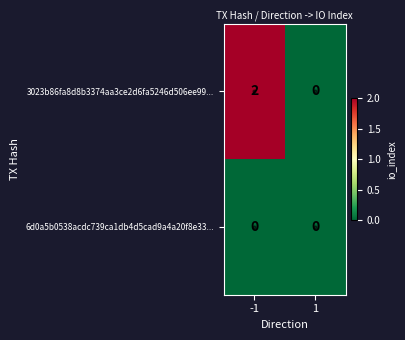

Rank the series by their average value, from lowest to highest.

6d0a5b0538acdc739ca1db4d5cad9a4a20f8e33..., 3023b86fa8d8b3374aa3ce2d6fa5246d506ee99...